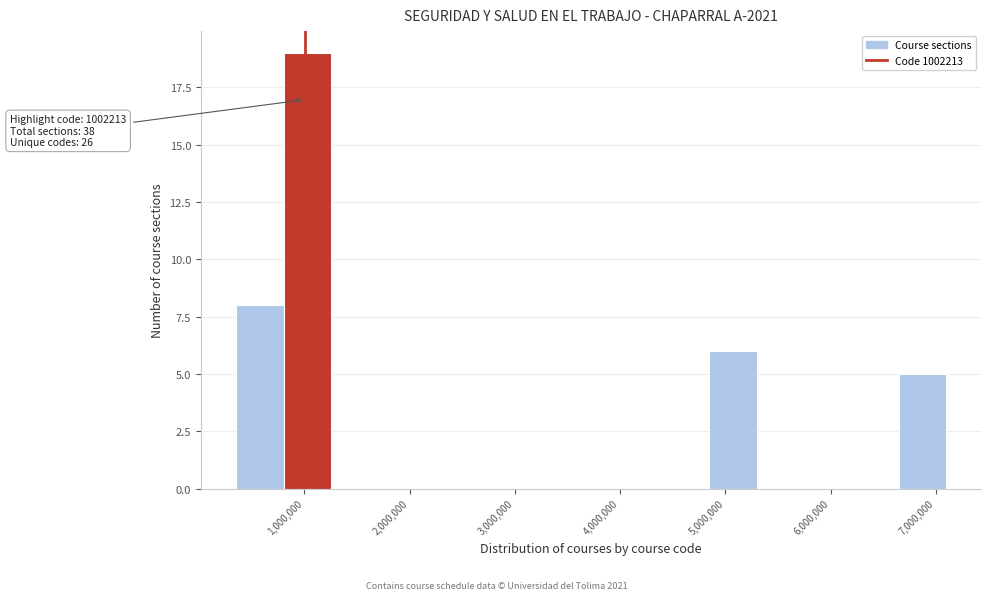

Over which range of the x-axis is the bar tallest?

800000 to 1300000